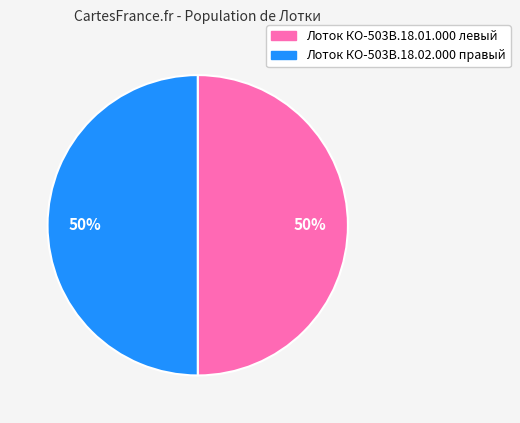

Is it true that Лоток КО-503В.18.01.000 левый is 50% of the pie?

True